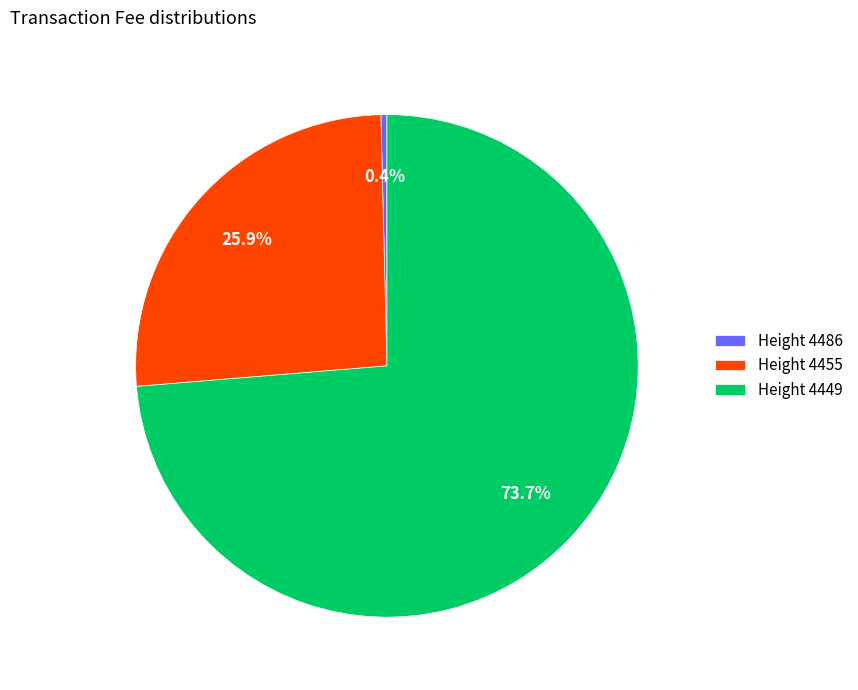

Approximately how many times larger is the value at Height 4455 compared to Height 4449?

0.4